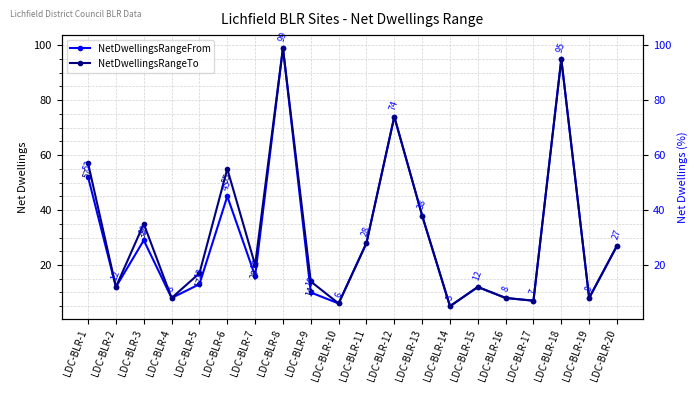

What is the value of the NetDwellingsRangeTo point at the 8th from the left?

99